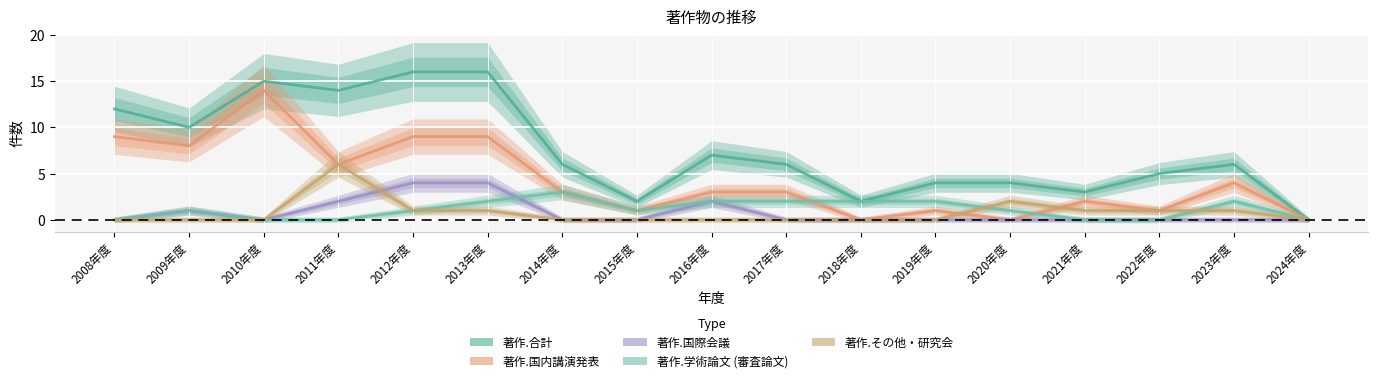

True or false: 著作.その他・研究会 and 著作.合計 cross at least once.

False